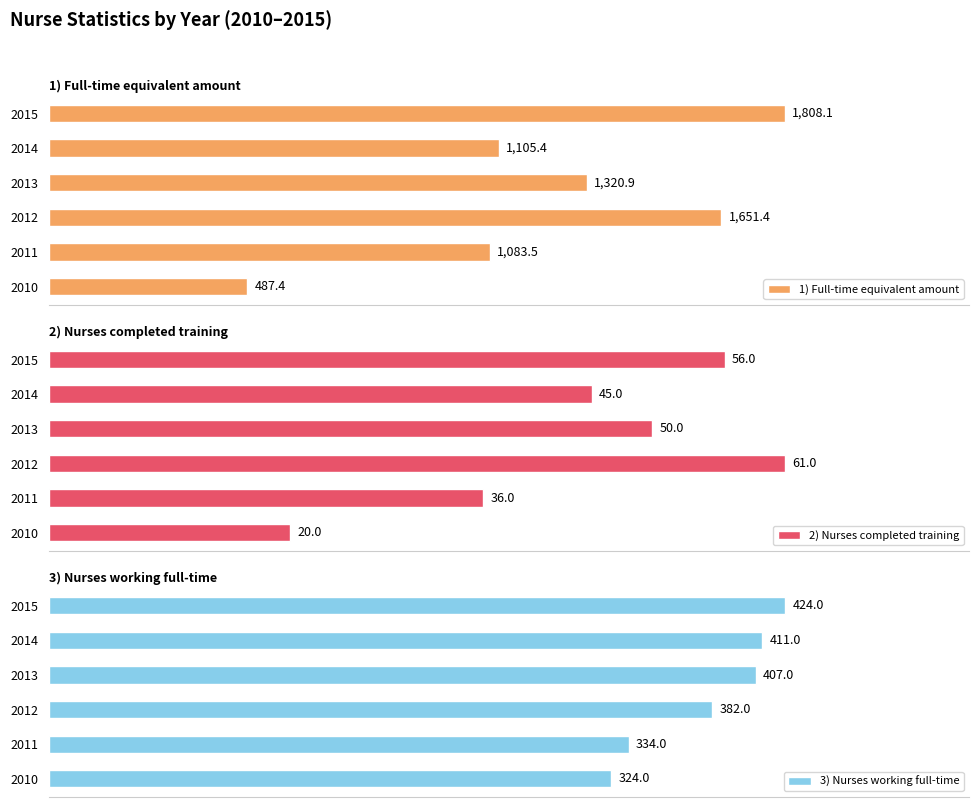

What is the difference between the second highest and minimum values in the 1) Full-time equivalent amount series?

1164.0